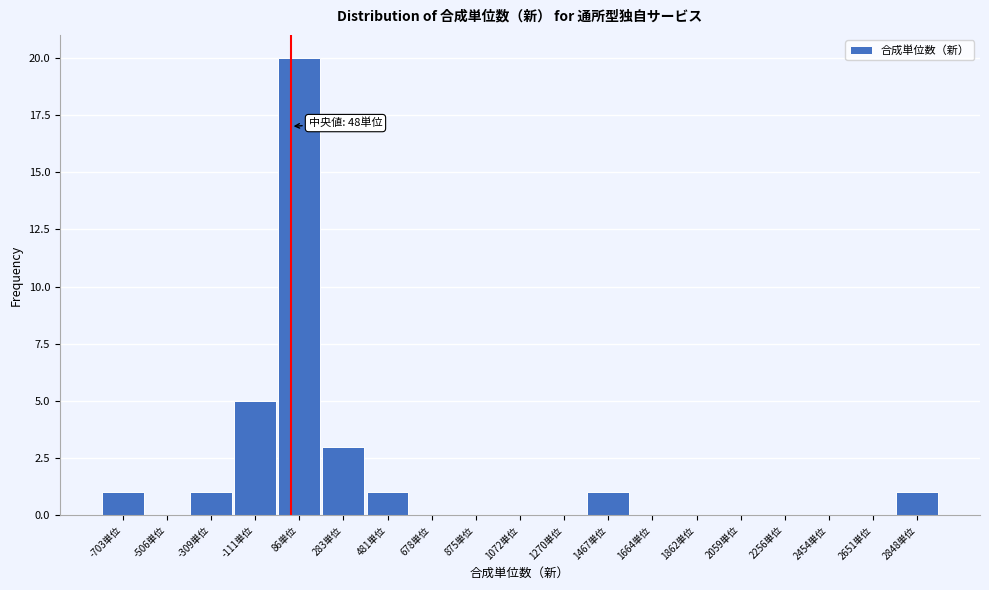

Which range on the x-axis has the tallest bar?

-20 to 180